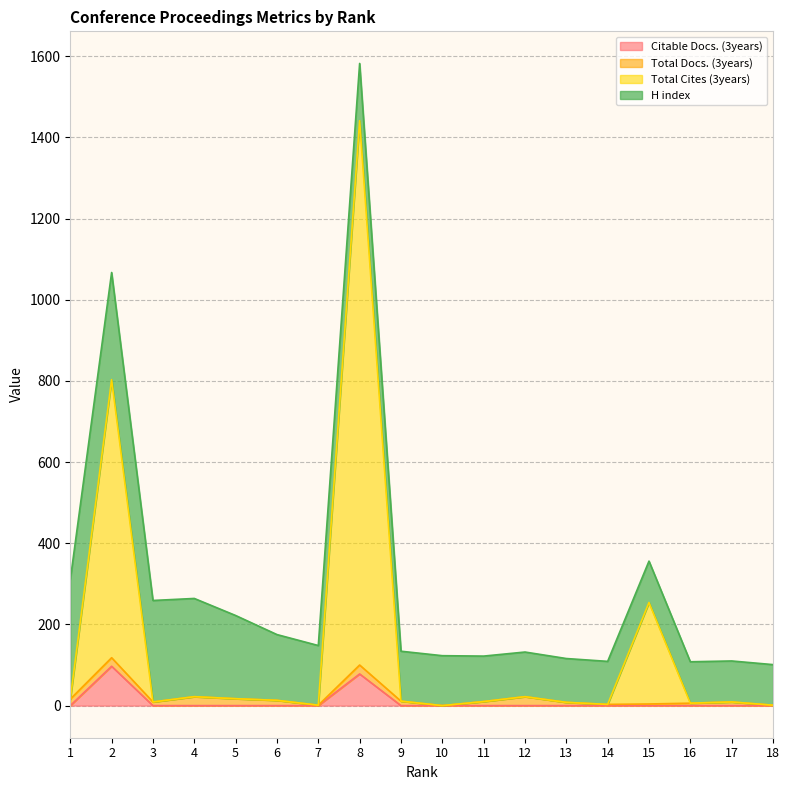

The value of Citable Docs. (3years) at 10 is 0. True or false?

True